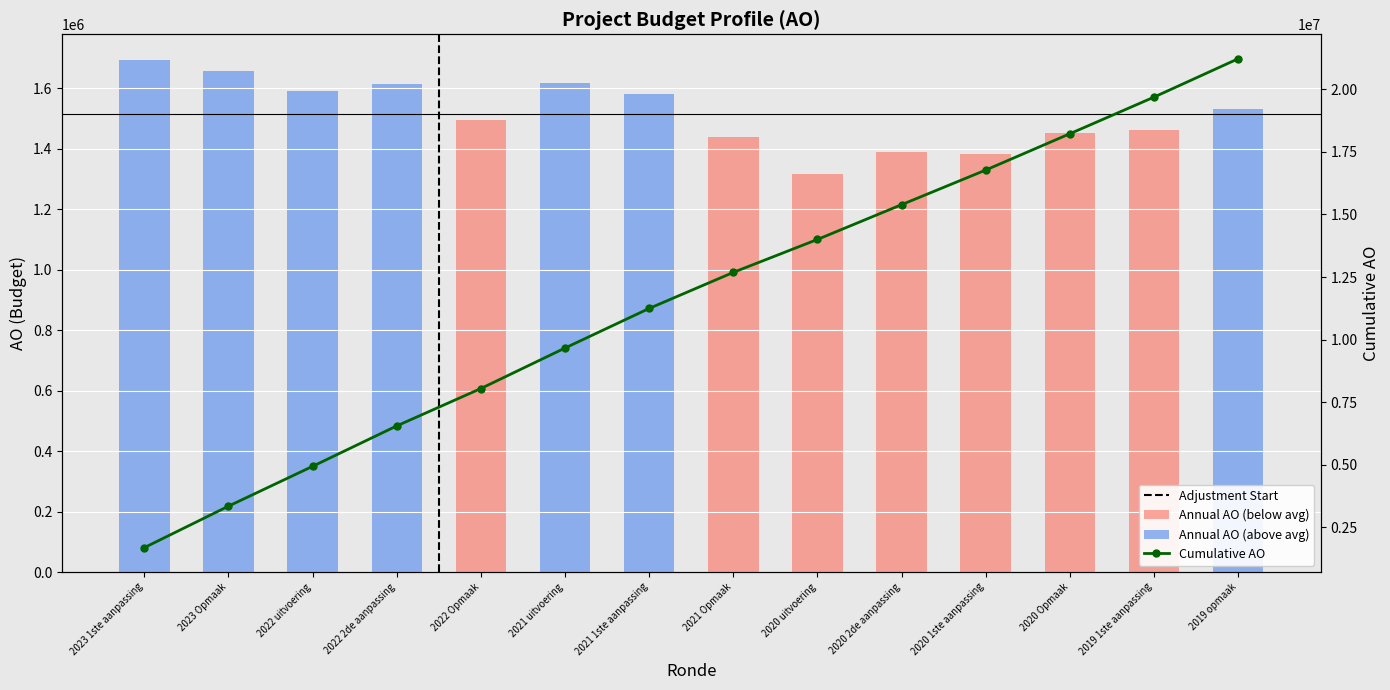

Reading left to right, extract all data points from this chart.

1693122	1656113	1590821	1613966	1493098	1617169	1580987	1439709	1315371	1388814	1382742	1450097	1462860	1531920